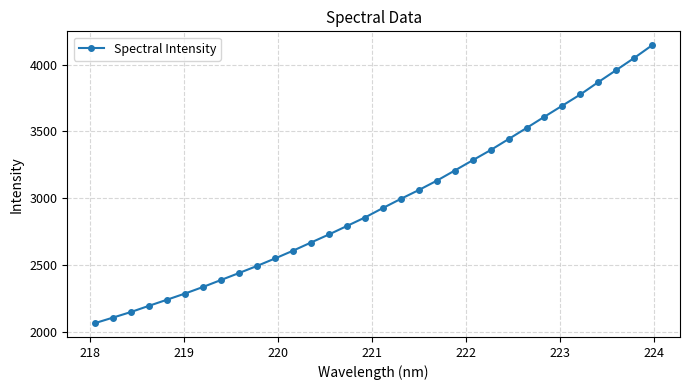

What is the smallest value displayed?

2064.3